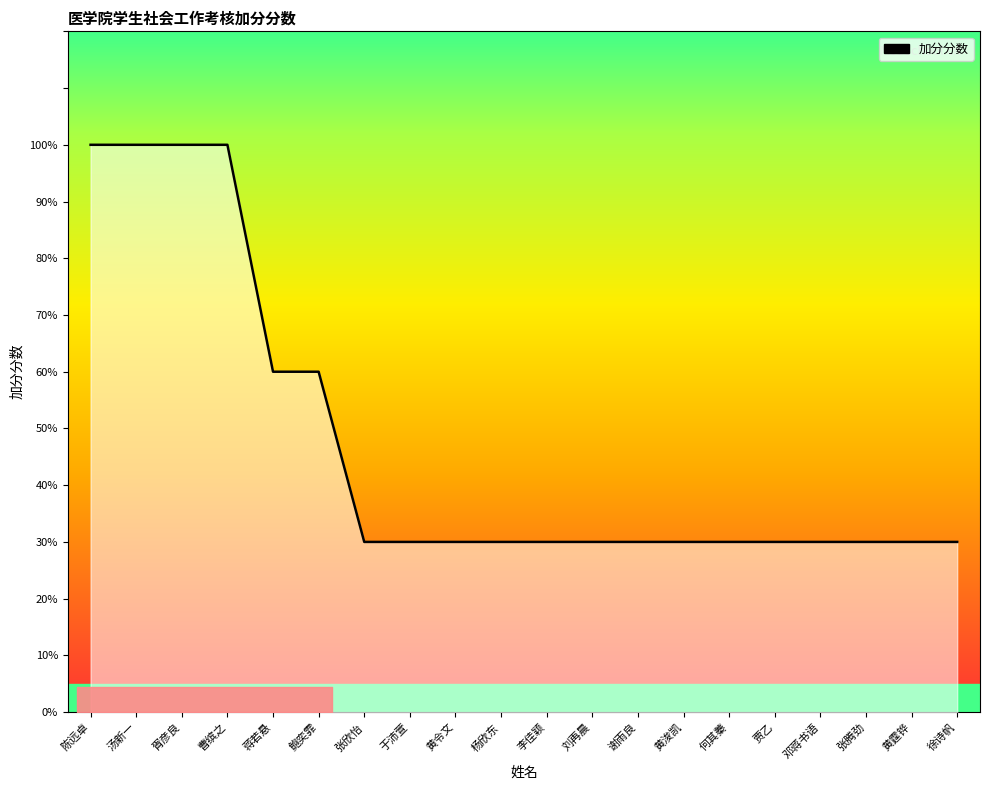

True or false: there are more than 0 points higher than both neighbors.

False